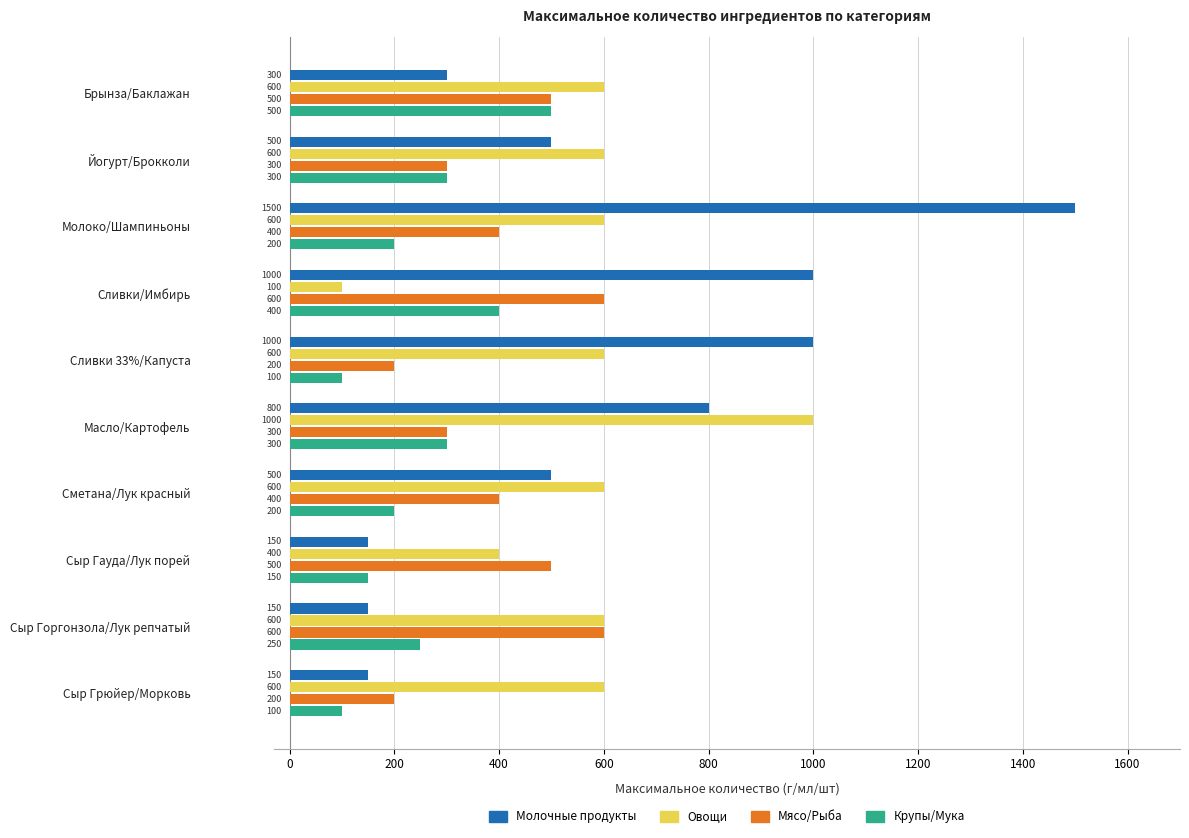

Where is Молочные продукты nearest to the value 825?

Масло/Картофель